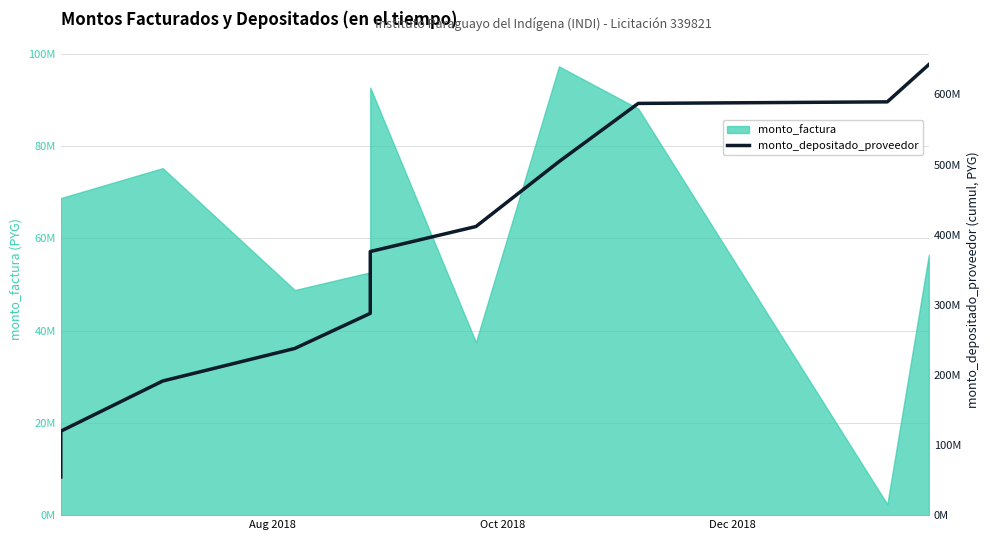

What is the difference between the maximum and minimum values?

588262148